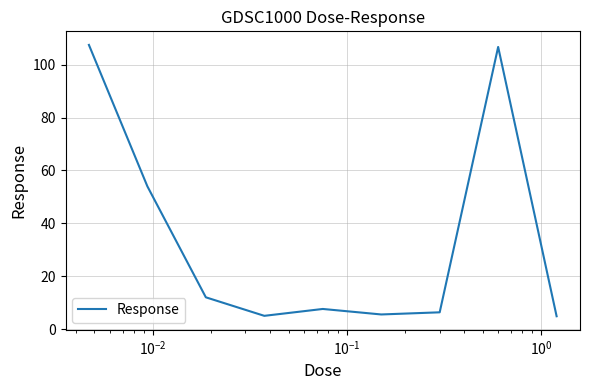

What is the smallest value displayed?

4.9